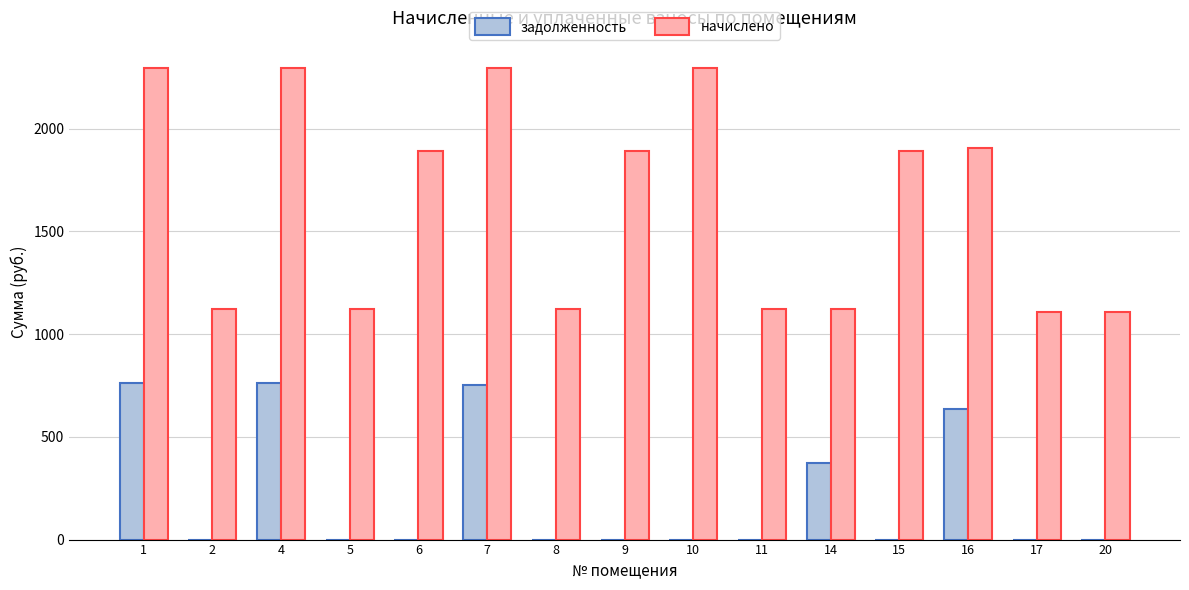

The задолженность series shows 0.0 at 11. True or false?

True